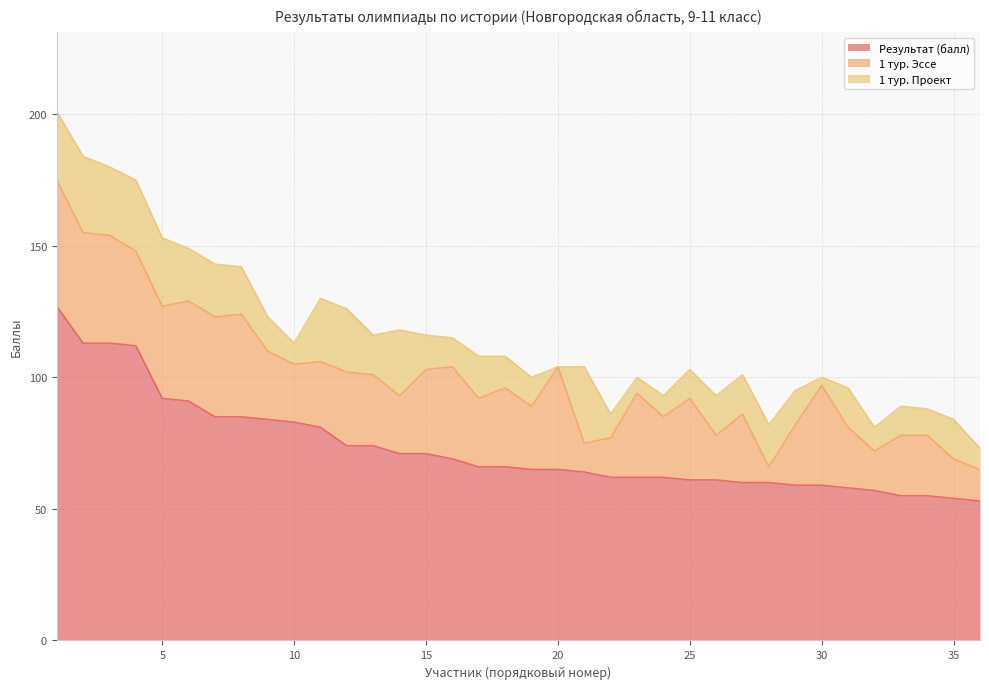

Which series has the largest range (max minus min)?

Результат (балл)